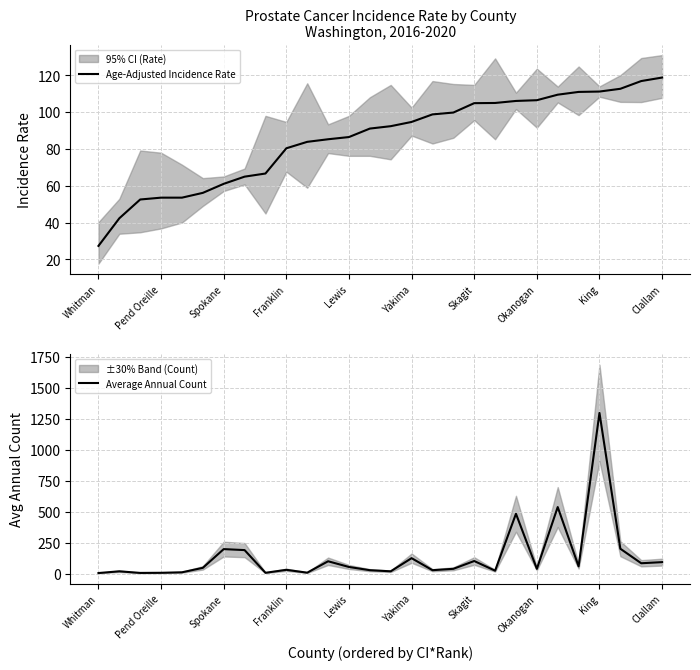

Which label corresponds to the smallest value in the chart?

Whitman